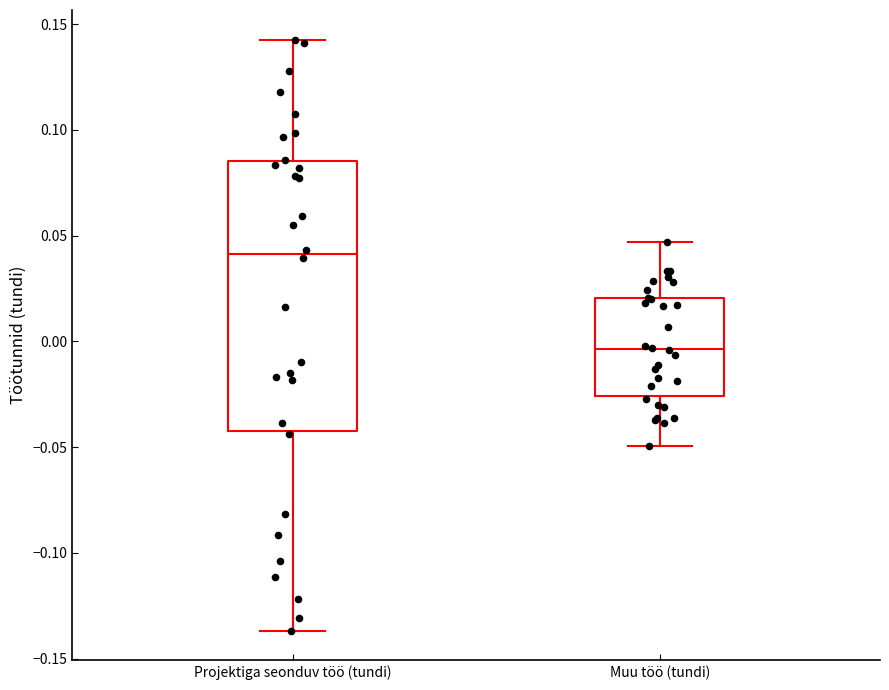

Where does the upper whisker of the box for Projektiga seonduv töö (tundi) end on the y-axis? The values are not printed on the chart, so give them approximately, as read against the axis.

0.145